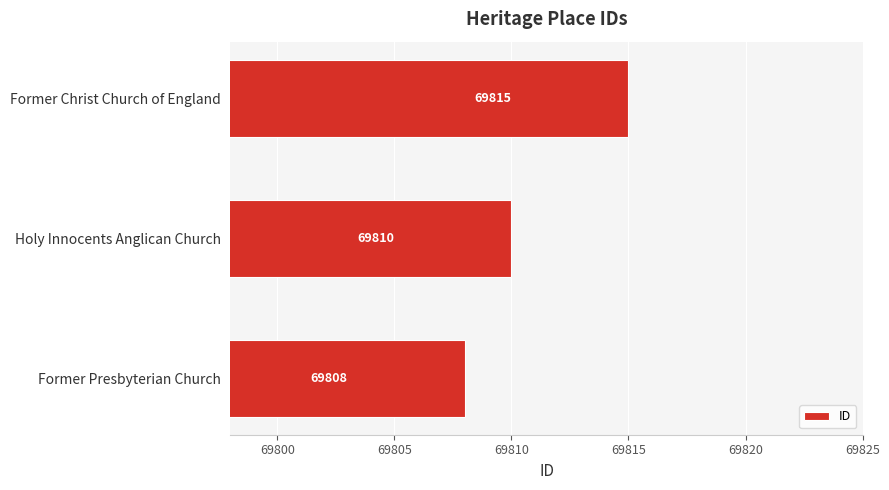

Count the values in the range 69808 to 69815.

3